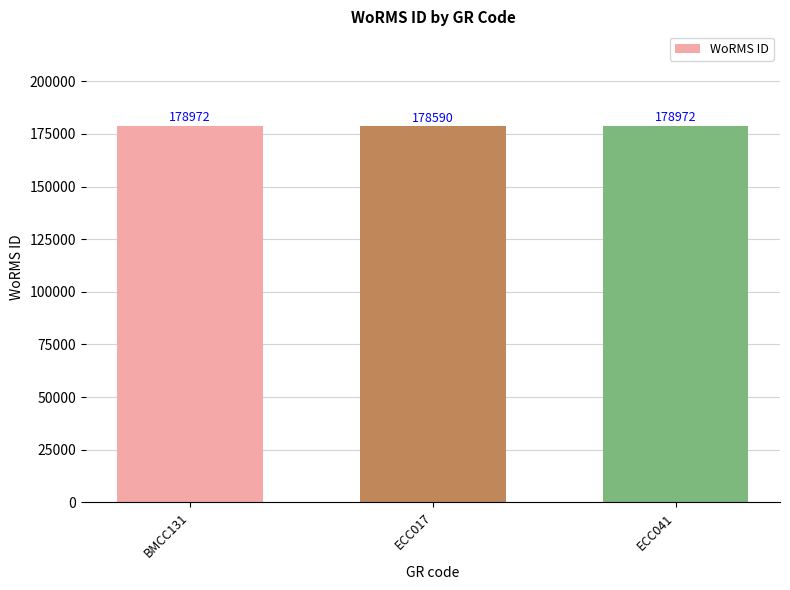

The chart shows a value of 93534 at ECC017. True or false?

False